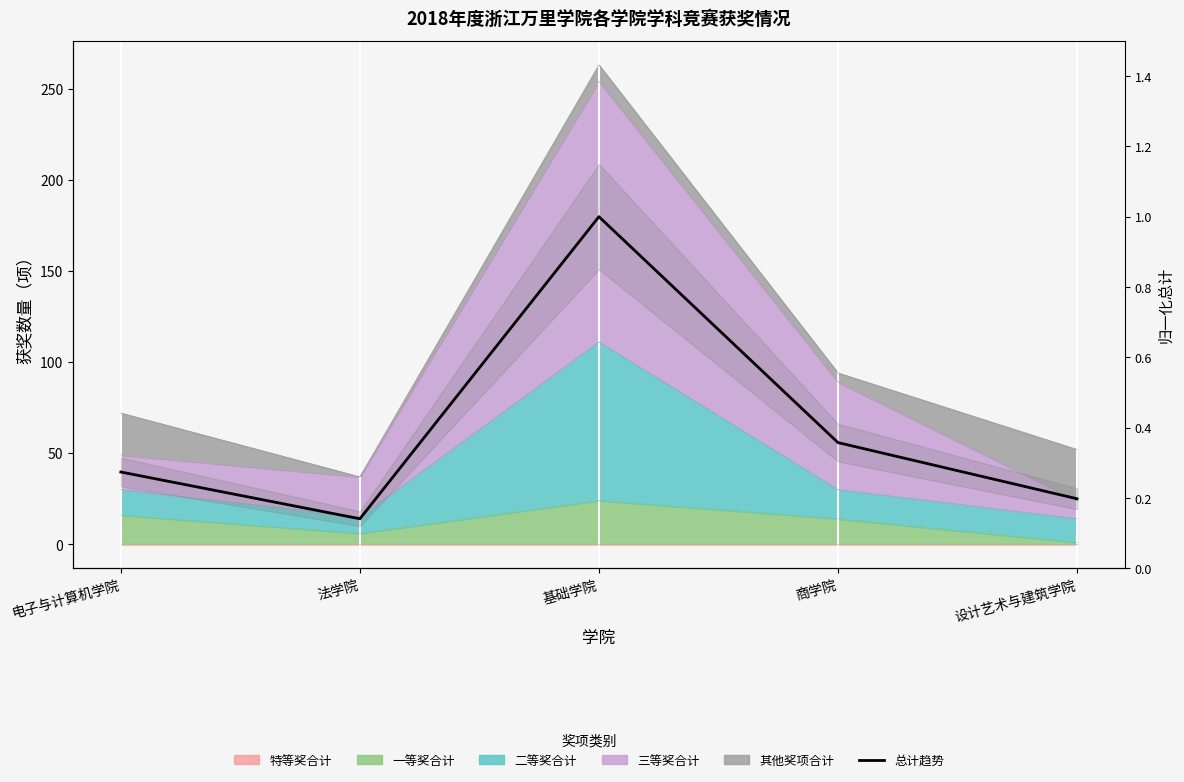

Where is the first local minimum?

法学院